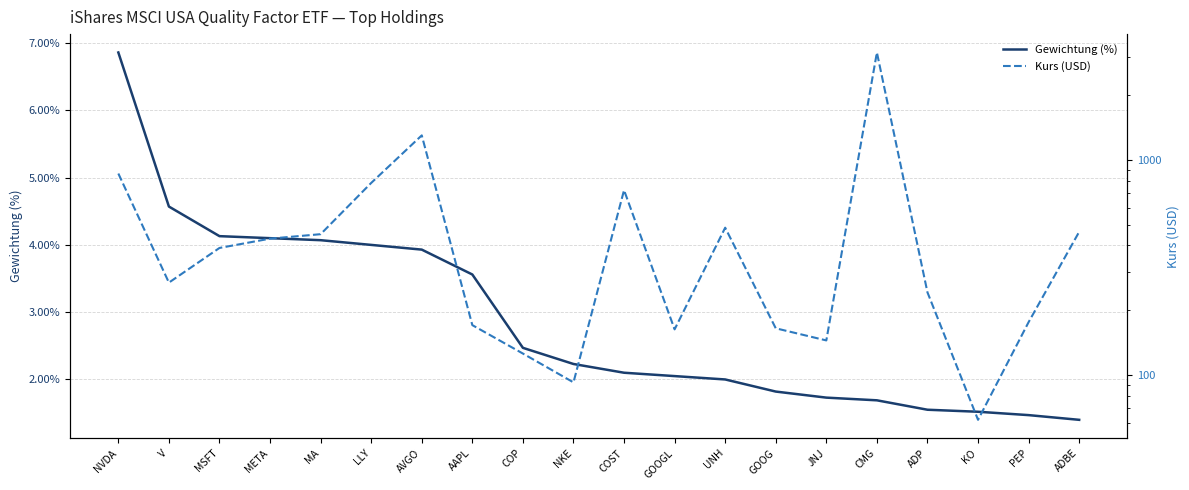

Reading right to left, transcribe all the data shown in this chart.

Gewichtung (%): 1.4	1.5	1.5	1.6	1.7	1.7	1.8	2.0	2.0	2.1	2.2	2.5	3.6	3.9	4.0	4.1	4.1	4.1	4.6	6.9
Kurs (USD): 462.8	175.9	61.8	241.9	3159.6	144.6	164.6	483.7	162.8	722.9	92.3	125.6	170.3	1300.3	781.1	451.2	430.2	389.3	268.6	864.0